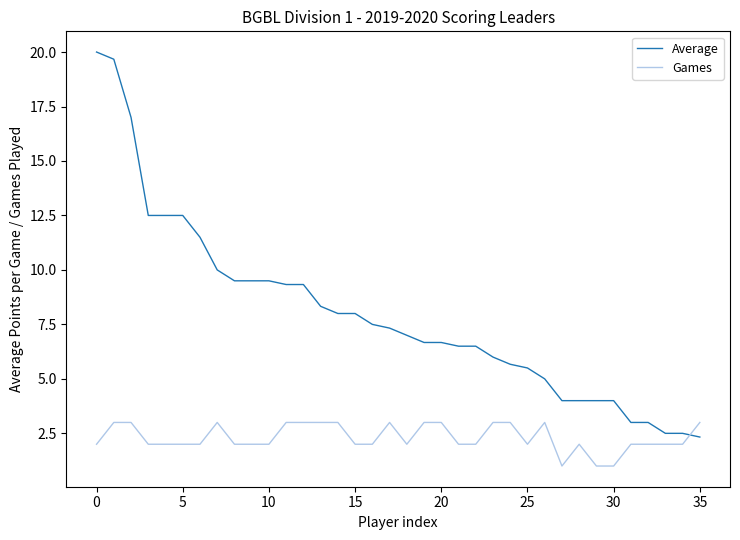

What are all the series names shown in the legend?

Average, Games